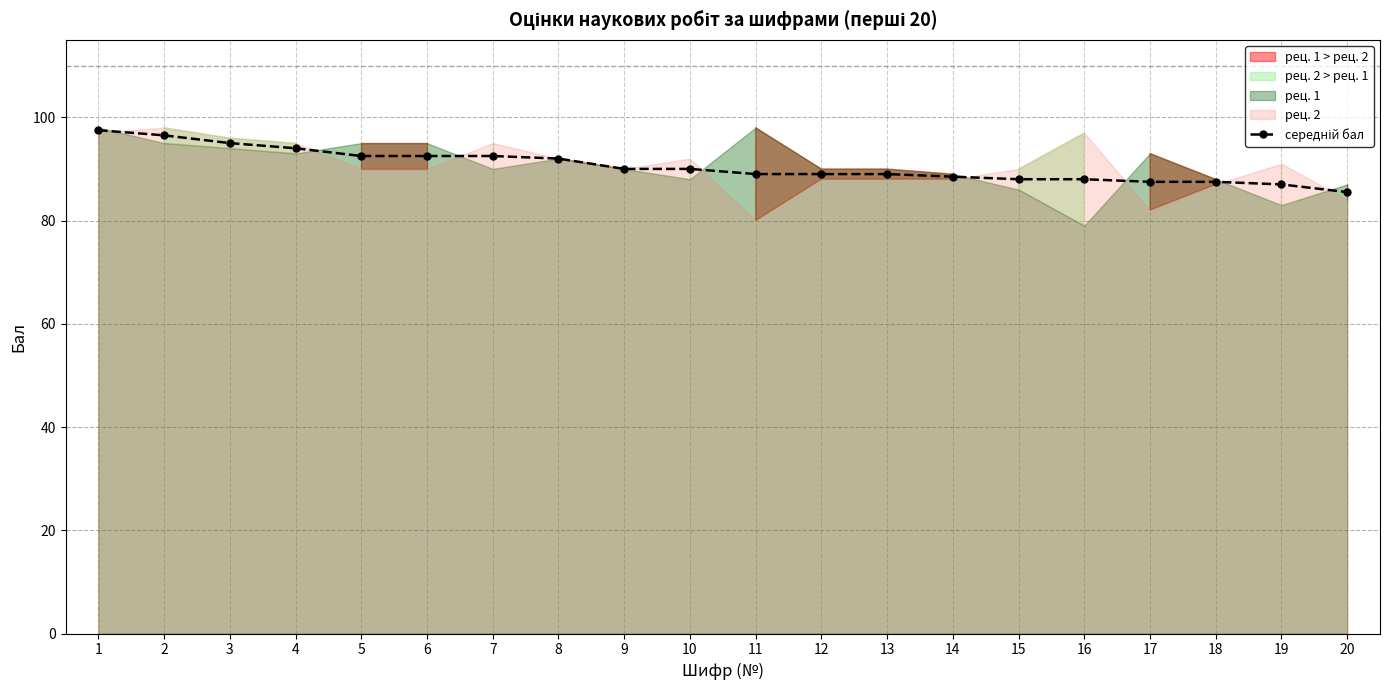

What is the sum of the values at 12 and 11?

178.0